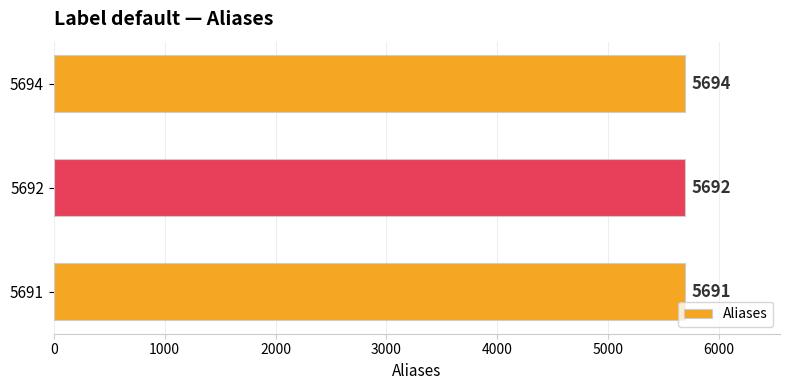

Is it true that the value at 5692 is 9623?

False